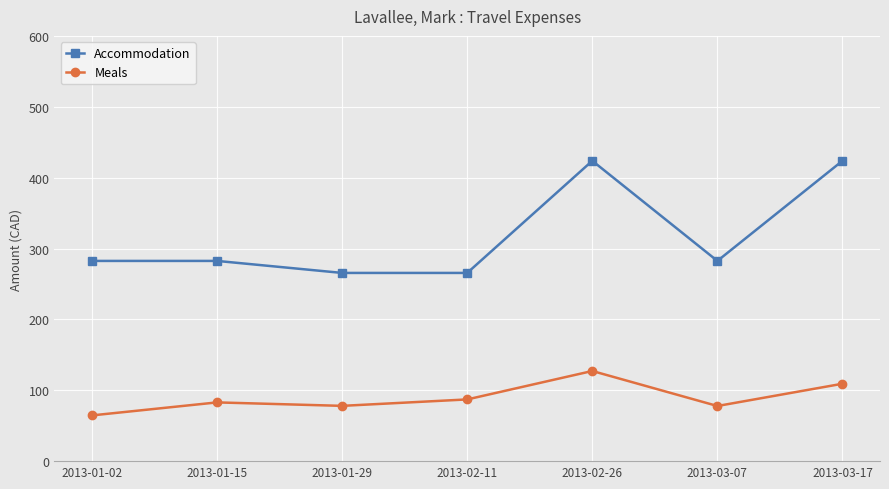

How many lines are shown in the chart?

2